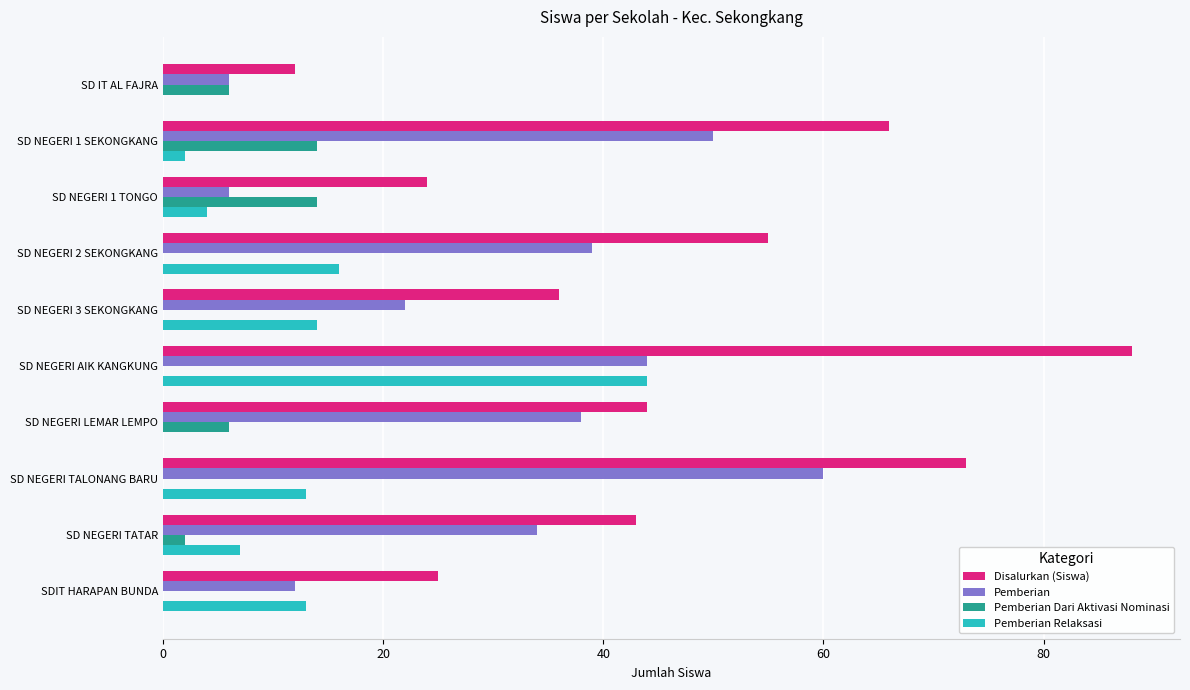

Which series changed the most between SD NEGERI 1 TONGO and SD NEGERI AIK KANGKUNG?

Disalurkan (Siswa)